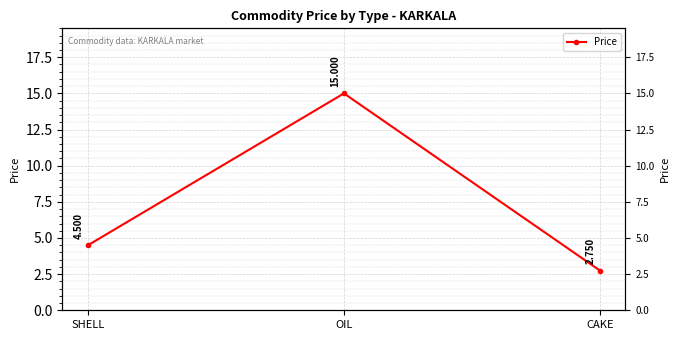

Reading left to right, what are all the values shown in this chart?

SHELL=4.5	OIL=15.0	CAKE=2.8